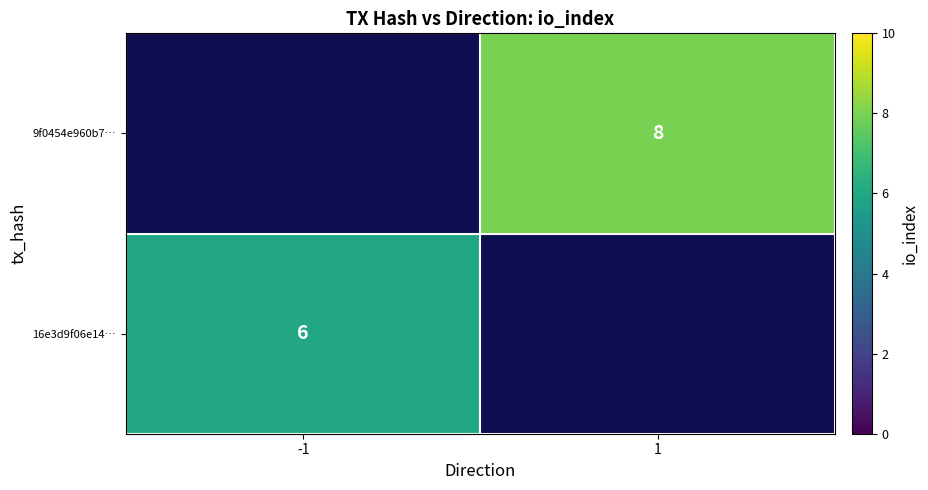

Which label corresponds to the smallest value in the chart?

-1